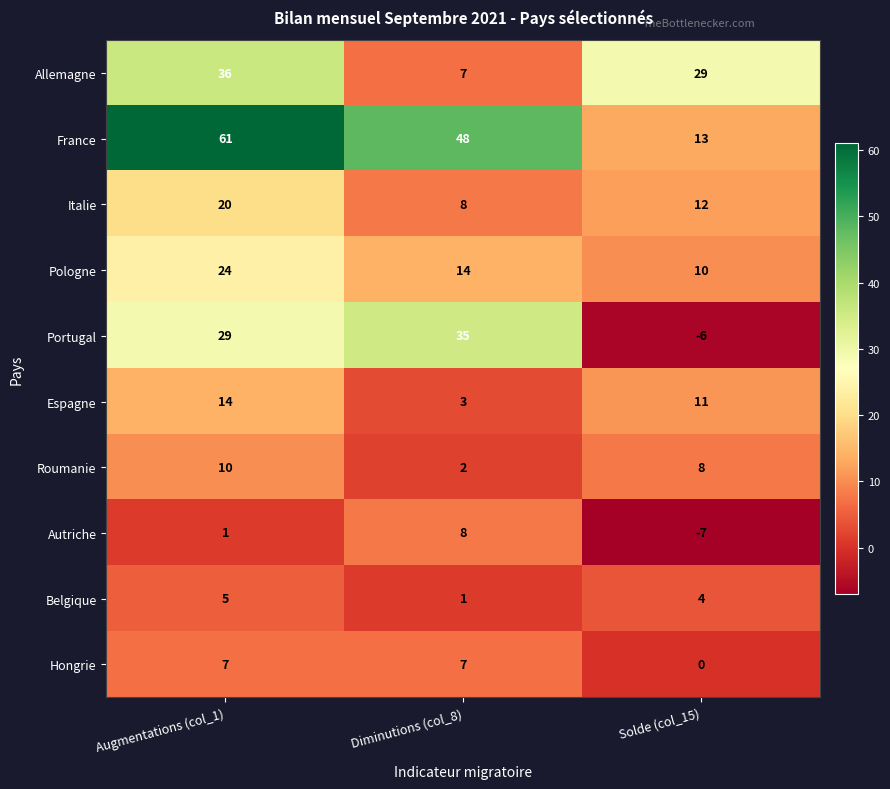

What is the sum of all Belgique values?

10